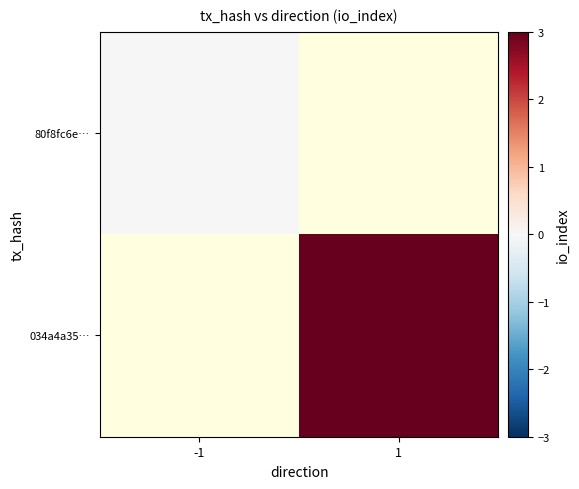

Rank the series by their average value, from lowest to highest.

80f8fc6e…, 034a4a35…